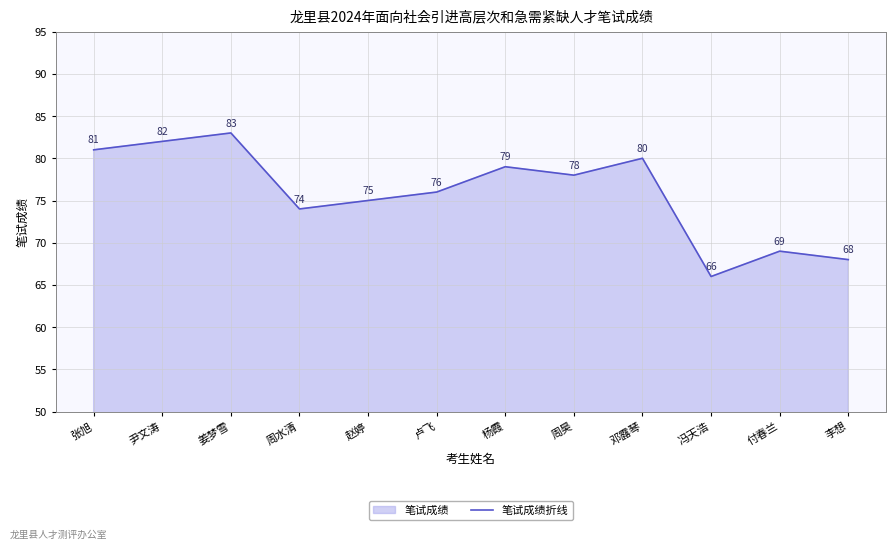

At which label is the value closest to 74?

周水清